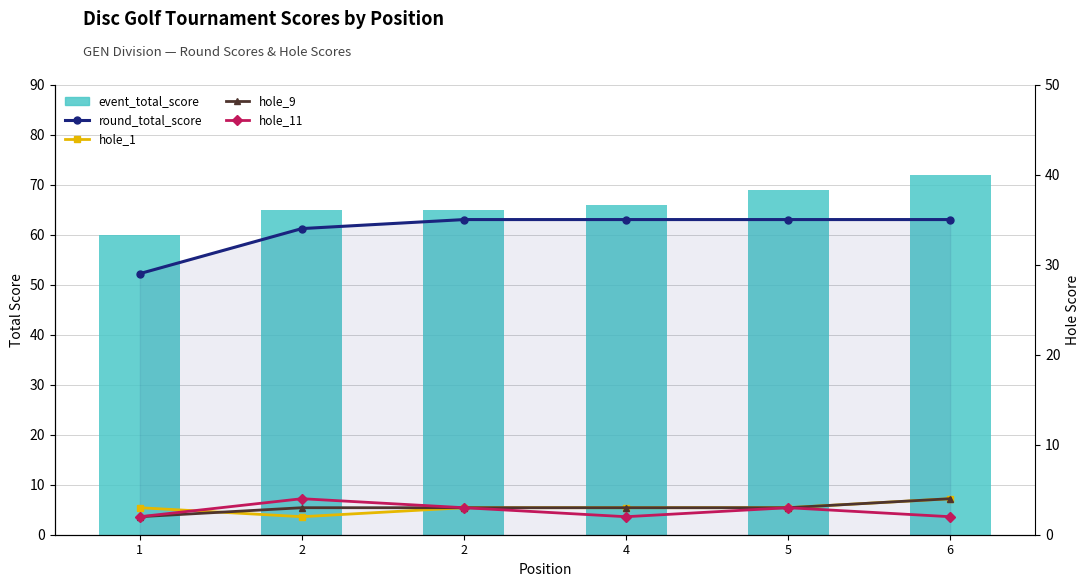

Which series has the largest range (max minus min)?

event_total_score